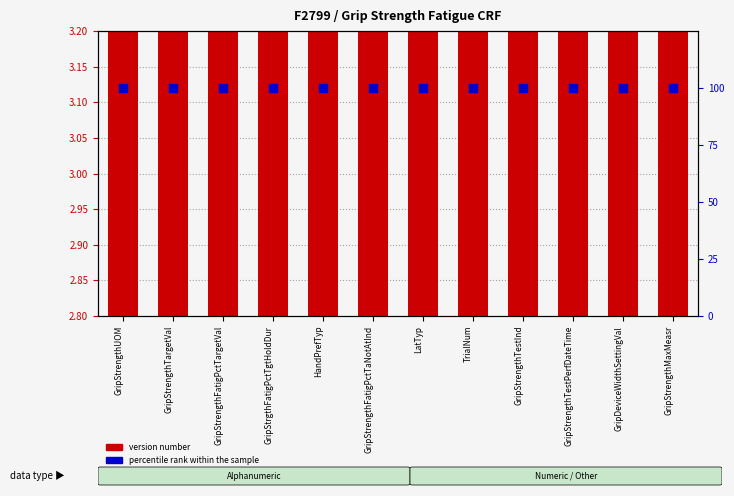

Is the value of version number at LatTyp greater than the value of percentile rank within the sample at GripDeviceWidthSettingVal?

No